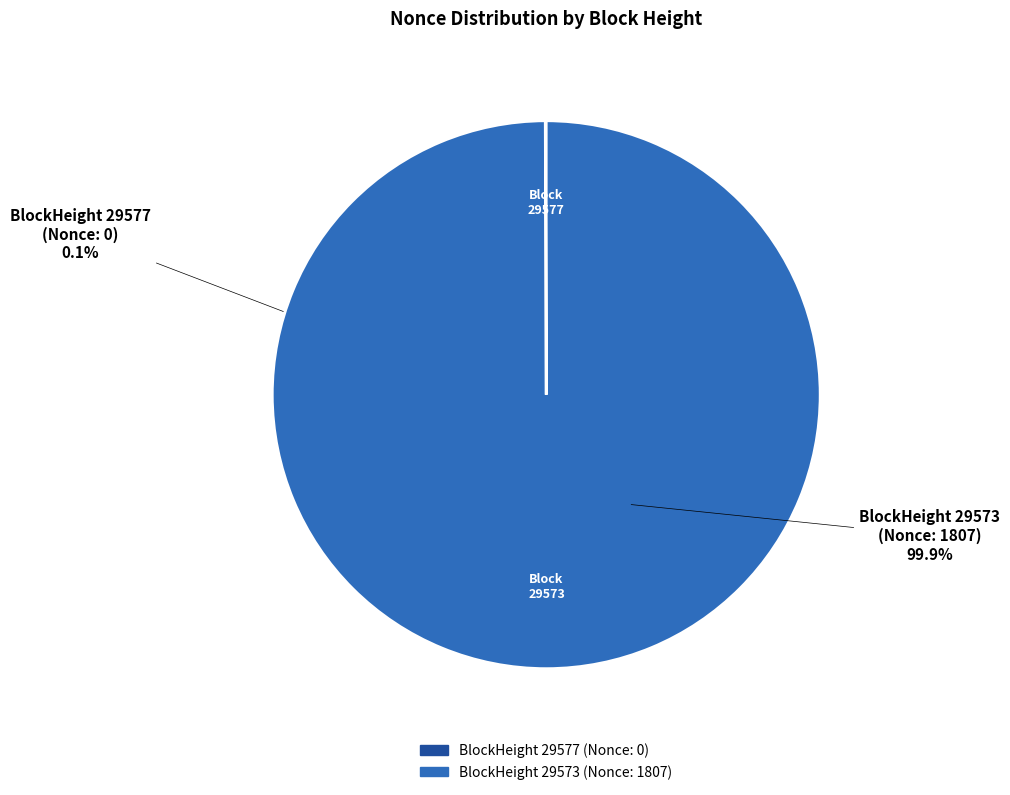

Which category has the biggest portion of the pie?

29573